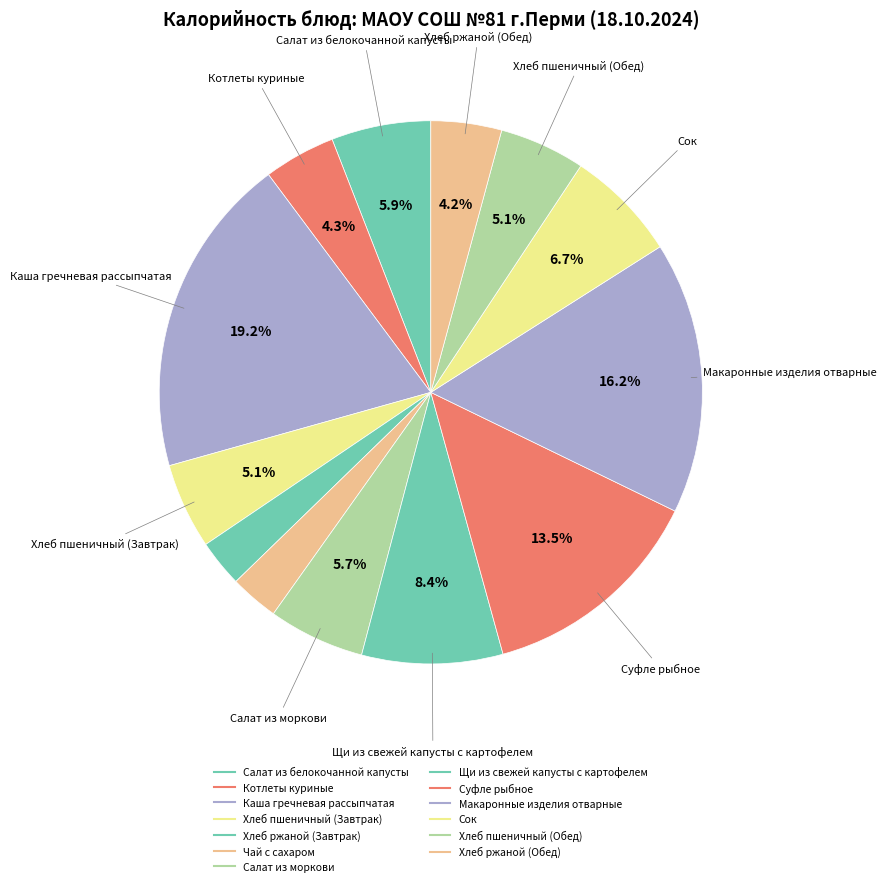

To the nearest percent, what percentage of the pie is Чай с сахаром?

3%